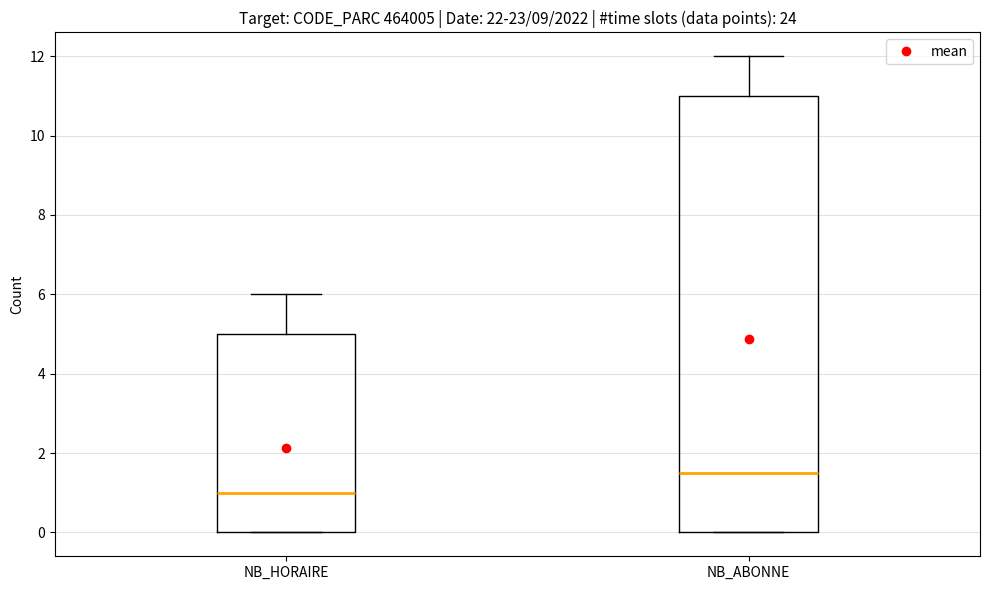

Comparing the boxes themselves (not the whiskers), which one is the tallest?

NB_ABONNE